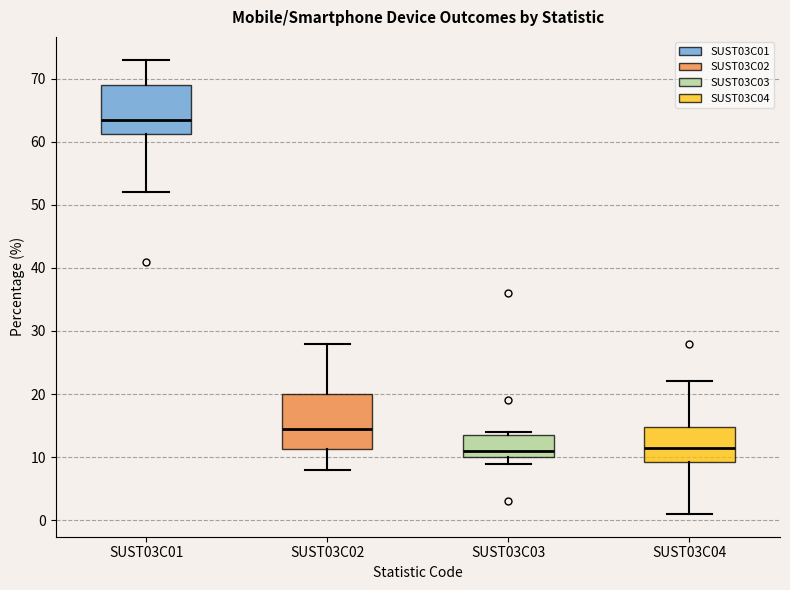

Reading left to right, transcribe this box plot: for each box, give where its median line is, the range the box spans, and where its two whiskers end, as read against the y-axis. The values are not printed on the chart, so give them approximately, as read against the axis.

SUST03C01: median 64, box 61 to 69, whiskers 52 to 73
SUST03C02: median 15, box 11 to 20, whiskers 8 to 28
SUST03C03: median 11, box 10 to 14, whiskers 9 to 14 (just above the box's upper edge)
SUST03C04: median 12, box 9 to 15, whiskers 1 to 22